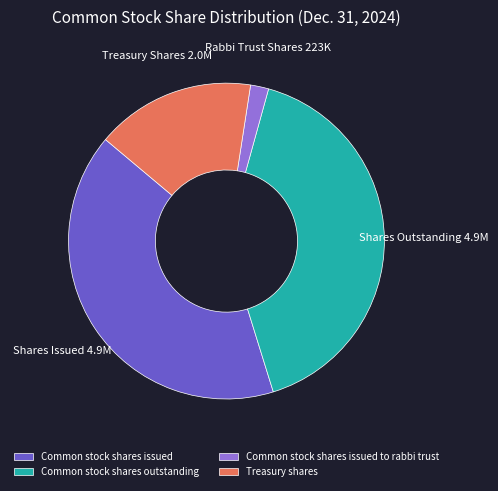

Does Common stock shares outstanding account for over 50% of the chart?

No